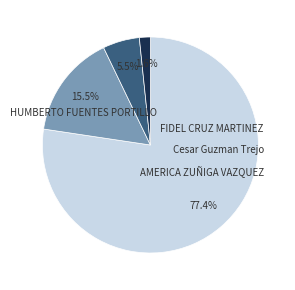

What is the total percentage of Cesar Guzman Trejo and HUMBERTO FUENTES PORTILLO?

82.9%